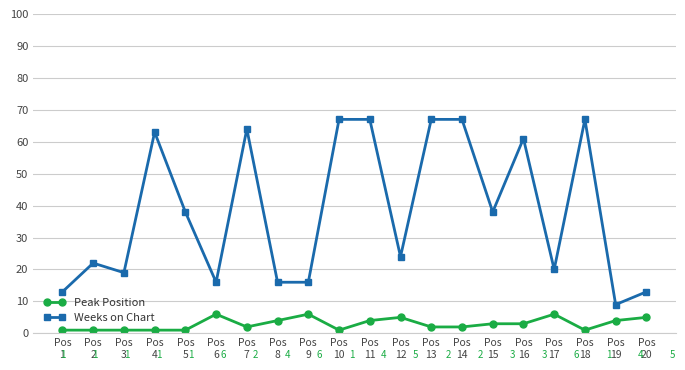

Where is the first local maximum for Peak Position?

Pos
6